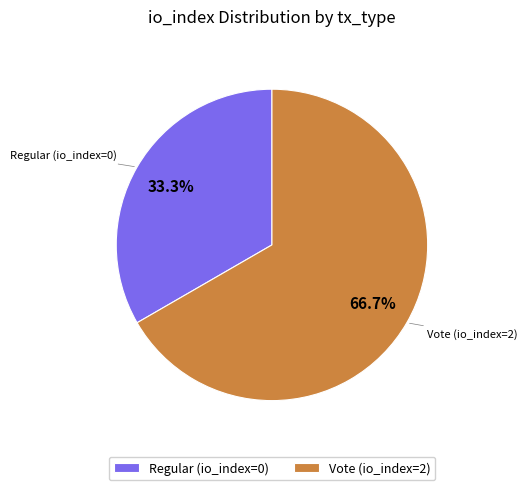

What is the majority slice?

Vote